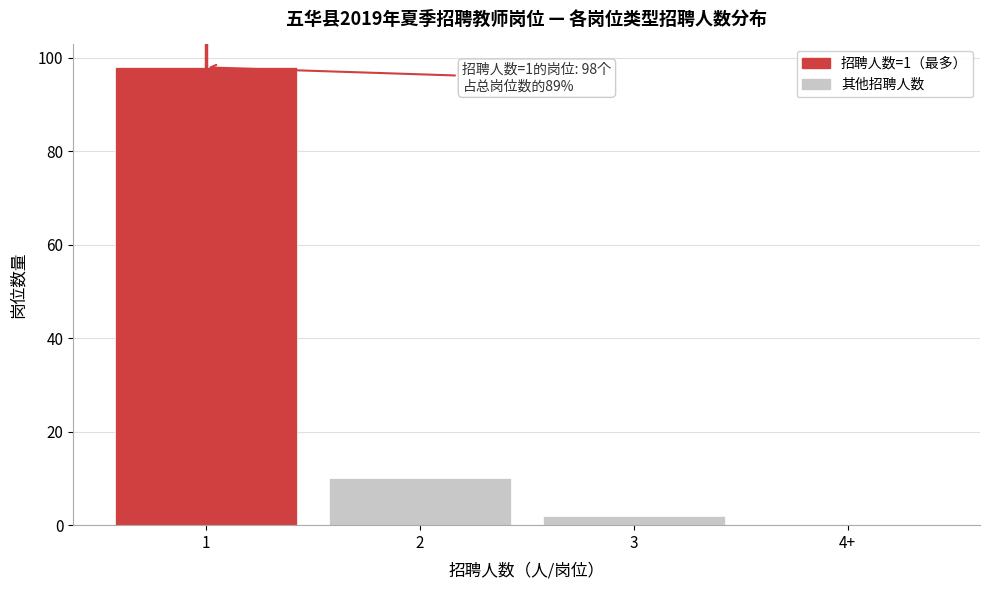

Reading left to right, extract all data points from this chart.

1=98	2=10	3=2	4+=0